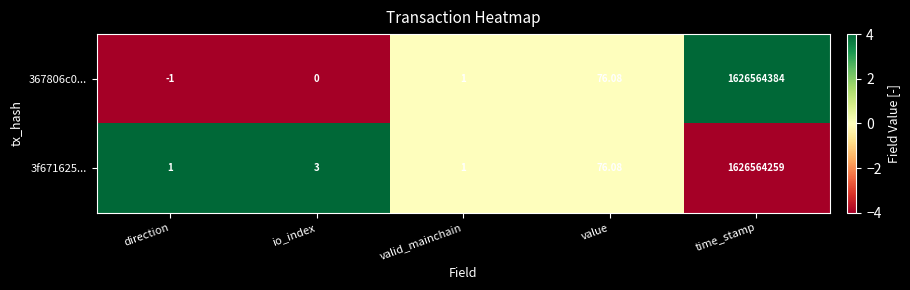

At which label is 3f671625... closest to 813282130?

value